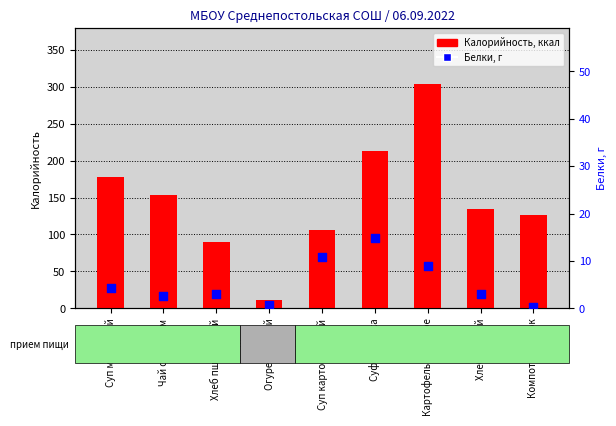

At how many categories does at least one series exceed 92?

7